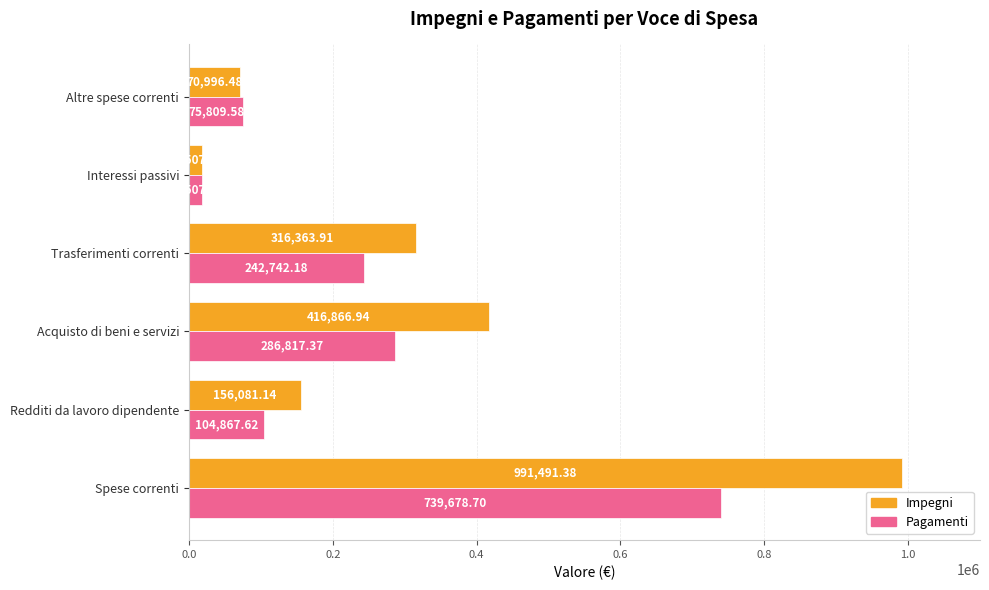

Which series changed the most between Interessi passivi and Altre spese correnti?

Pagamenti